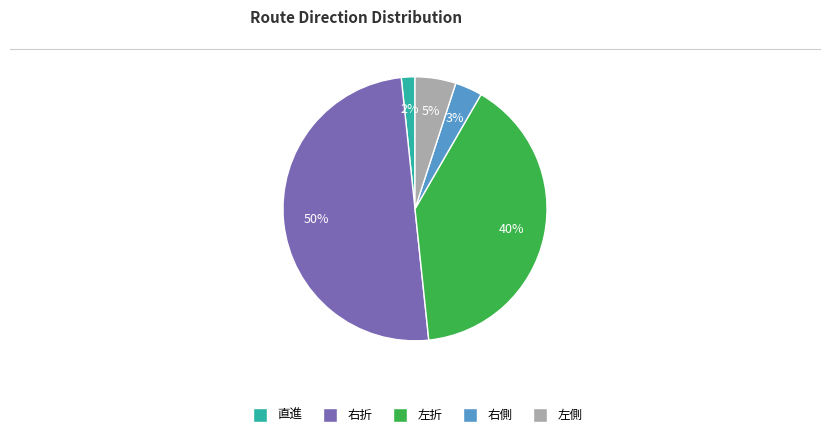

To the nearest percent, what portion does 右折 represent?

50%